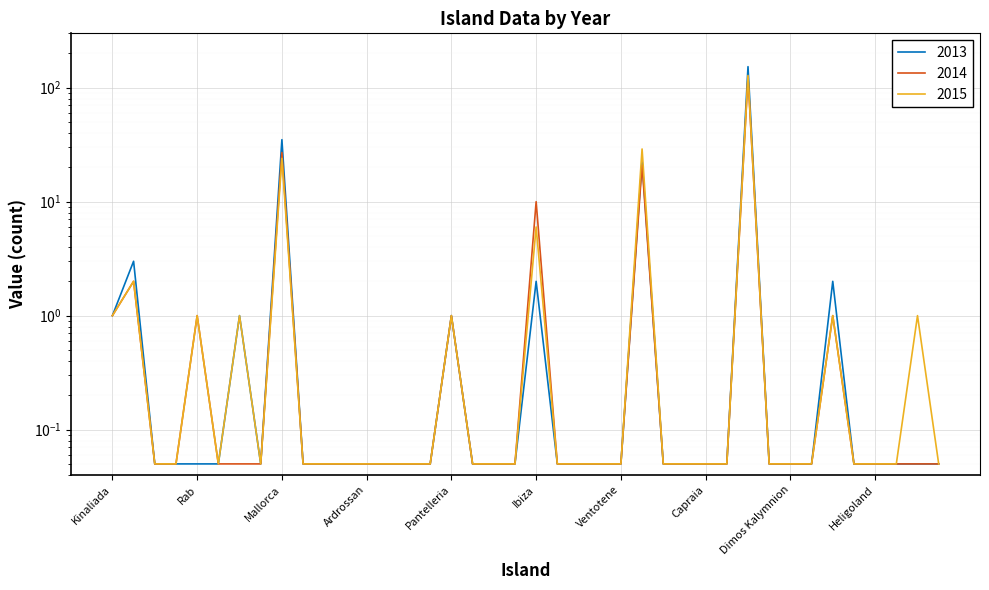

What is the difference between the maximum and minimum values in the 2015 series?

128.0